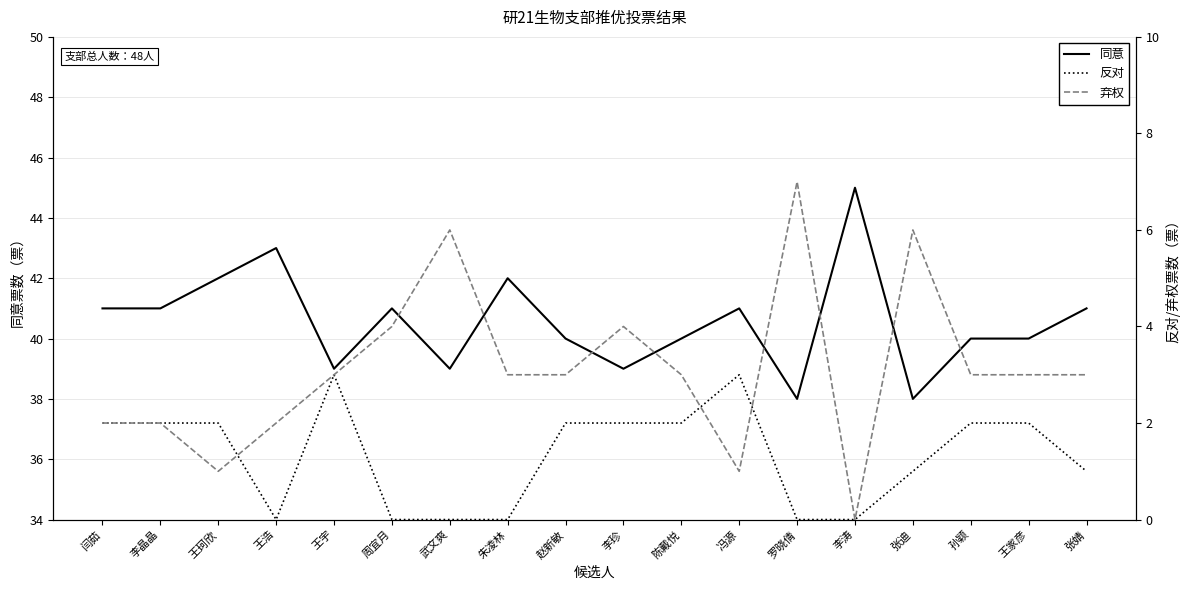

Reading left to right, list all the values displayed in this chart.

同意: 41	41	42	43	39	41	39	42	40	39	40	41	38	45	38	40	40	41
反对: 2	2	2	0	3	0	0	0	2	2	2	3	0	0	1	2	2	1
弃权: 2	2	1	2	3	4	6	3	3	4	3	1	7	0	6	3	3	3